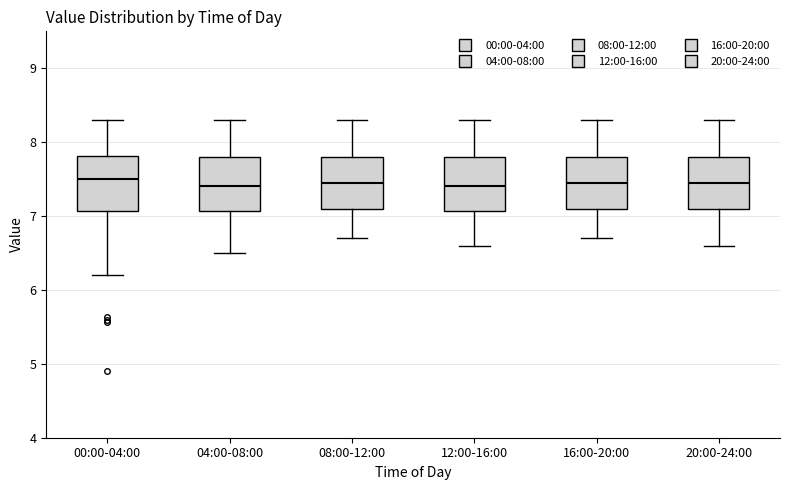

Where does the lower whisker of the box for 20:00-24:00 end on the y-axis? The values are not printed on the chart, so give them approximately, as read against the axis.

6.6